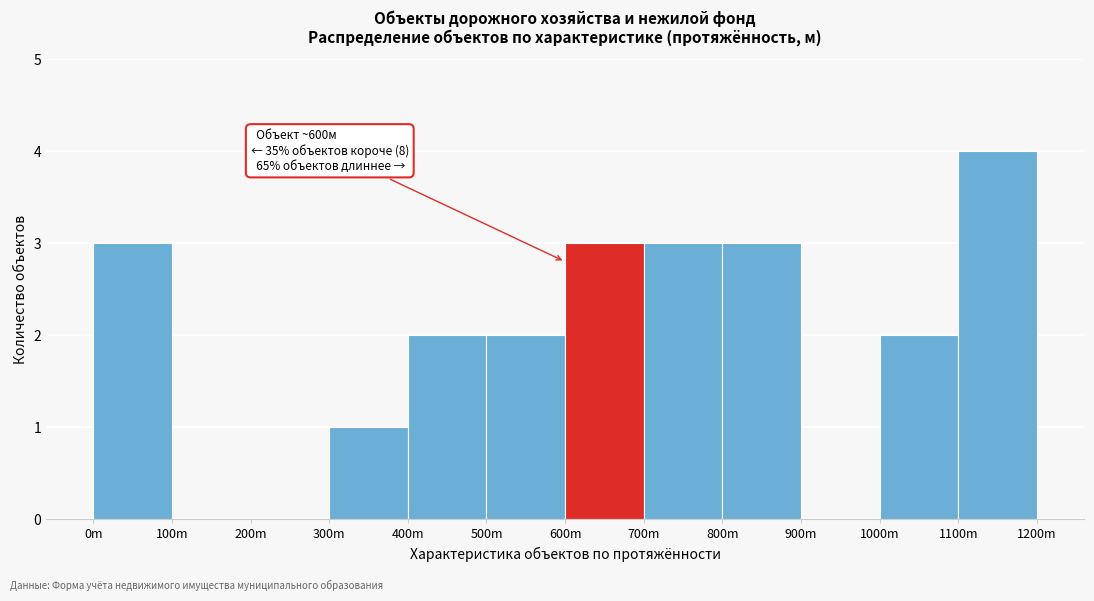

Reading right to left, what are all the values shown in this chart?

1100m=4	1000m=2	900m=0	800m=3	700m=3	600m=3	500m=2	400m=2	300m=1	200m=0	100m=0	0m=3